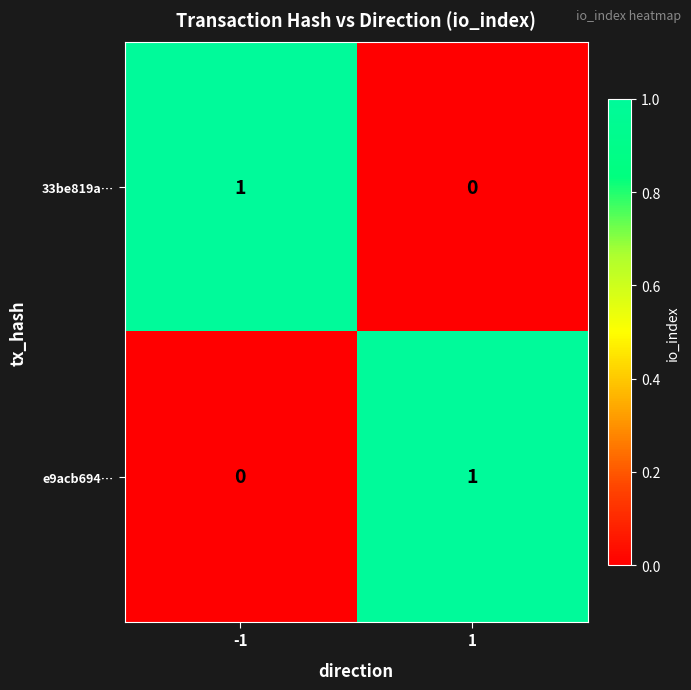

Is it true that e9acb694… equals 2 at 1?

False